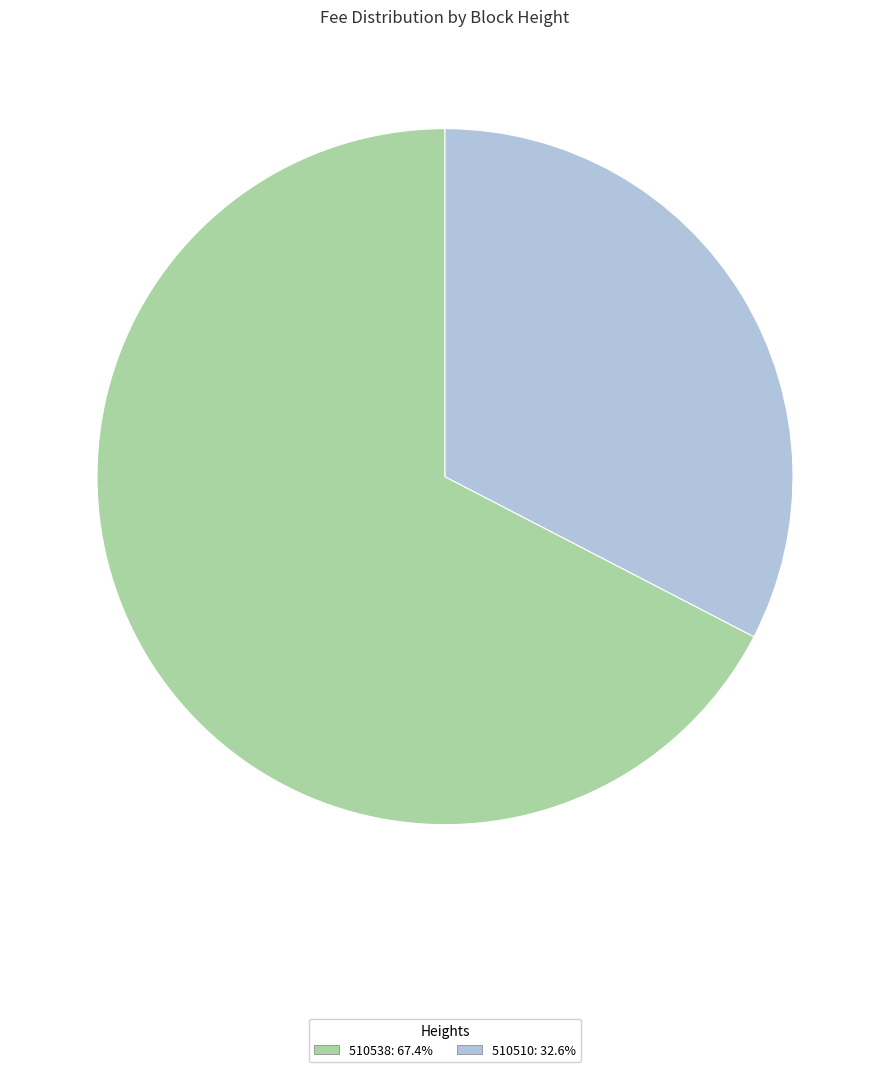

Rank the categories by value from highest to lowest.

510538, 510510